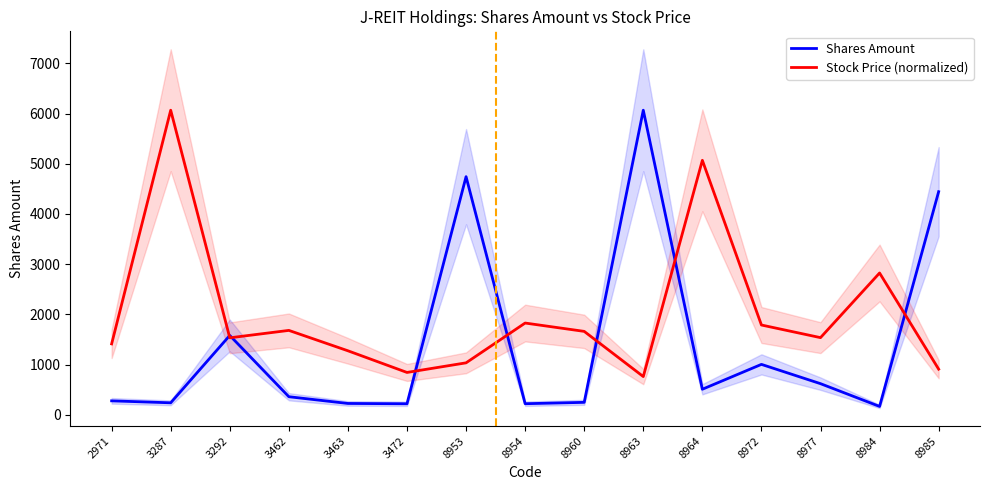

What is the difference between the maximum and second lowest values in the Shares Amount series?

5844.0